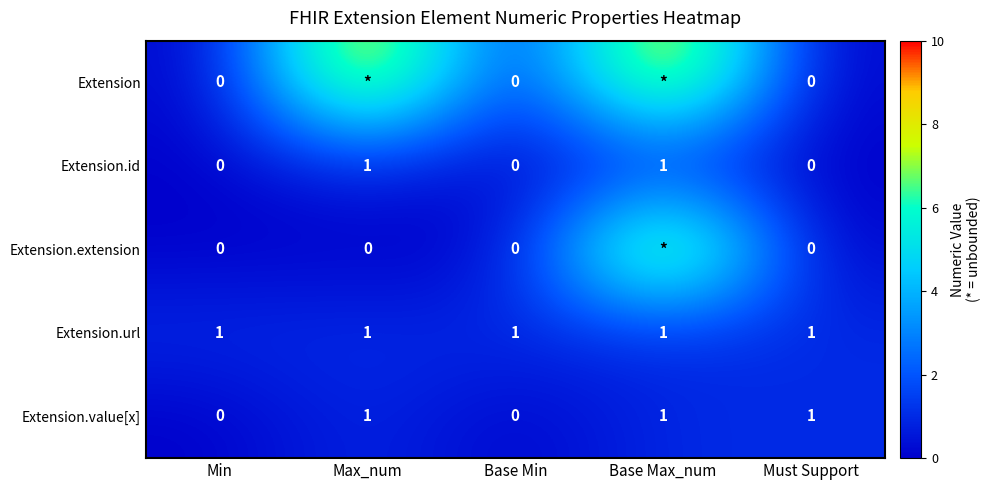

What is the spread (max minus min) of values at Base Min?

1